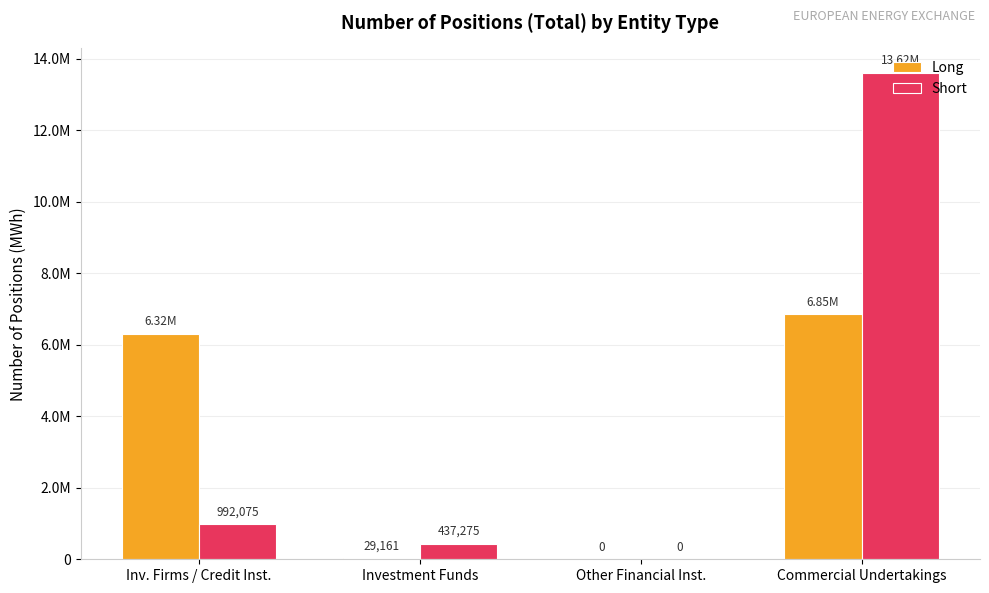

Are the bars grouped side by side (vs. stacked)?

Yes